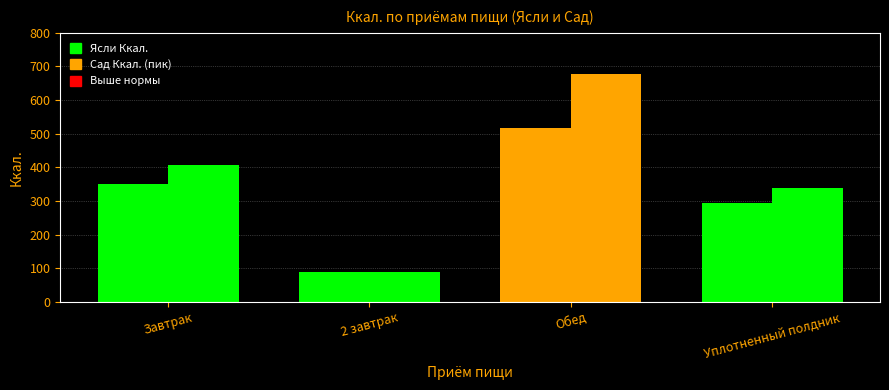

How many bars are there in each group?

2